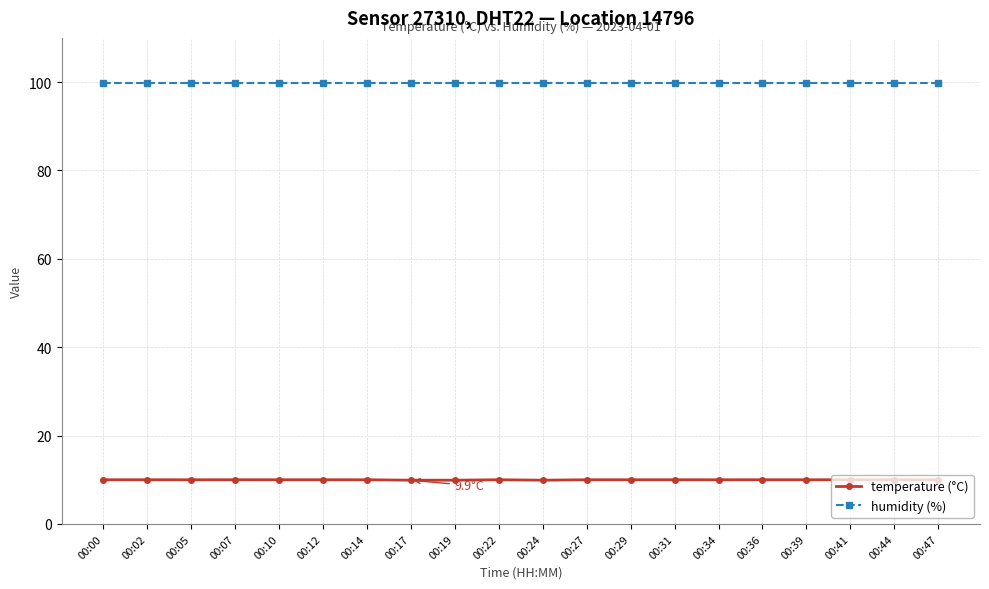

What is the lowest value of the temperature (°C) series?

9.9